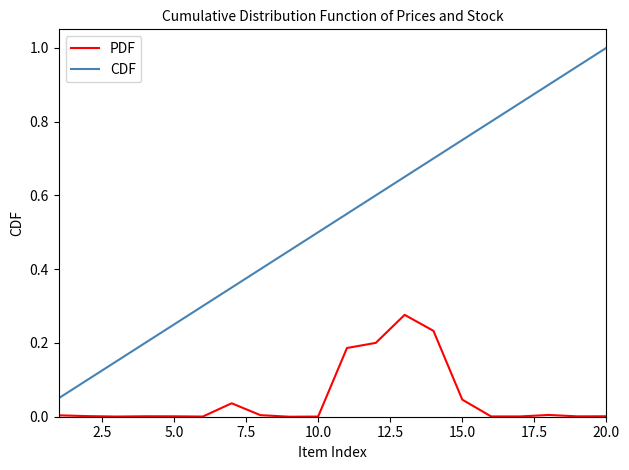

What is the greatest value displayed?

1.0